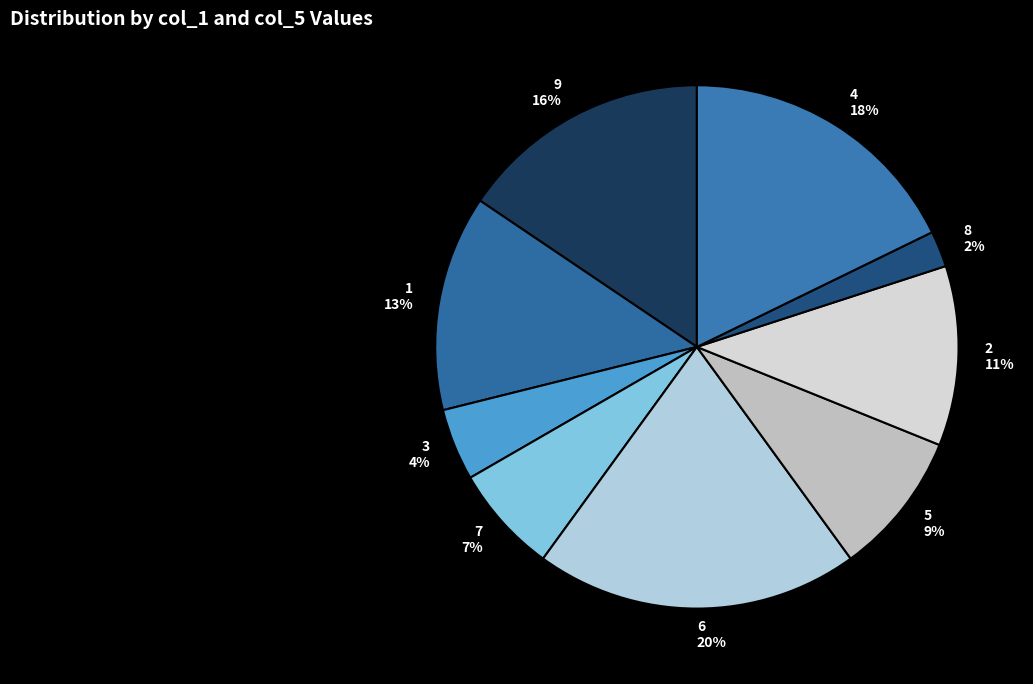

What percentage is the 9 slice, to the nearest percent?

16%